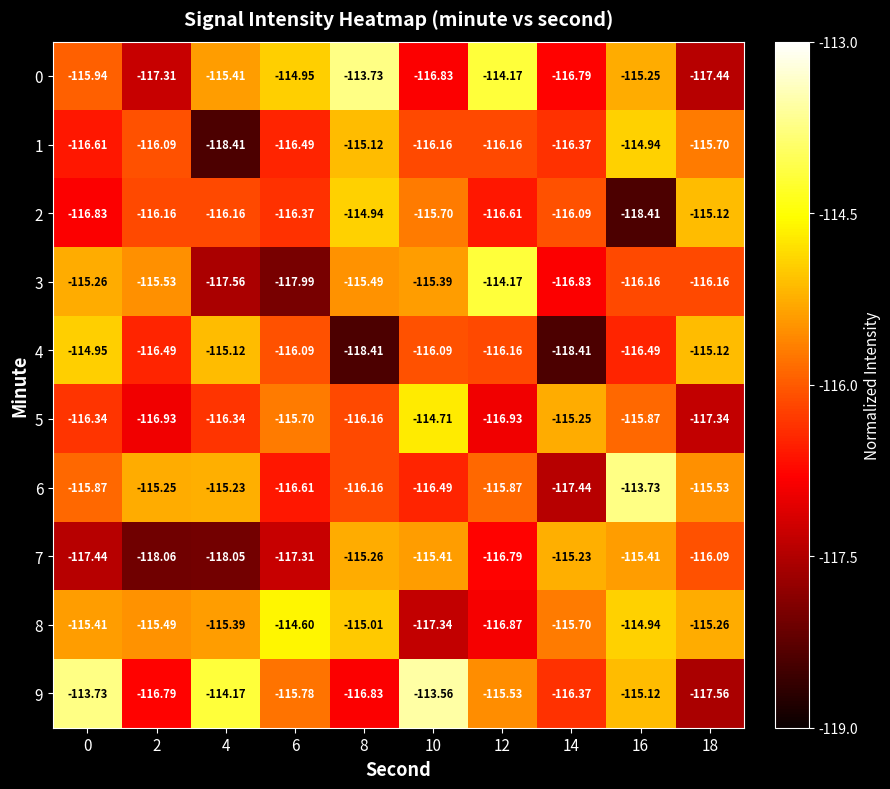

Is the value of 7 at 16 greater than the value of 6 at 10?

Yes